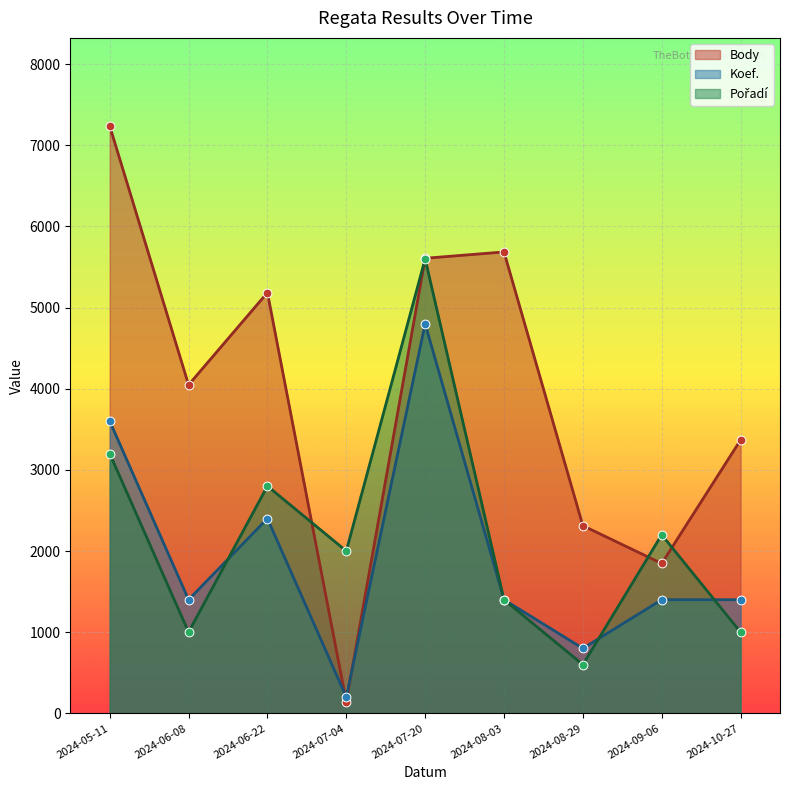

Is the value of Body at 2024-06-08 greater than the value of Pořadí at 2024-08-29?

Yes